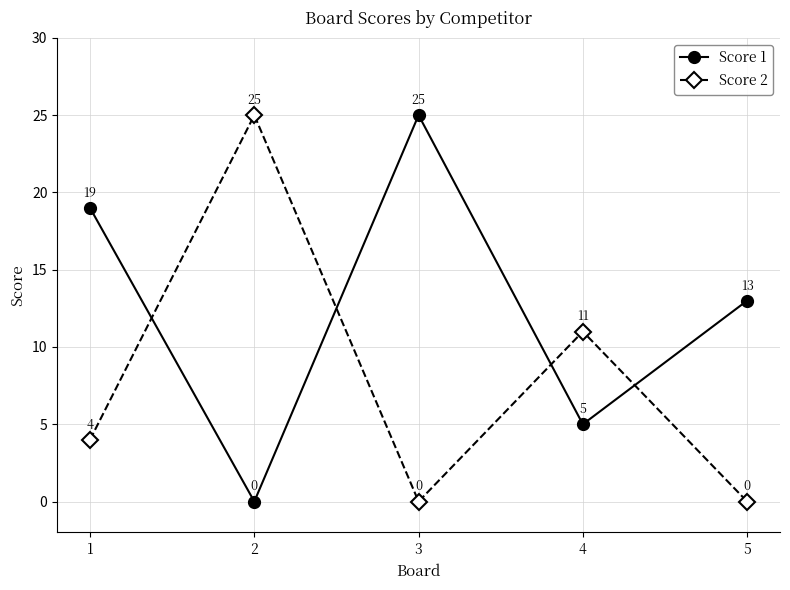

Between which two adjacent categories do Score 2 and Score 1 first intersect?

1 and 2